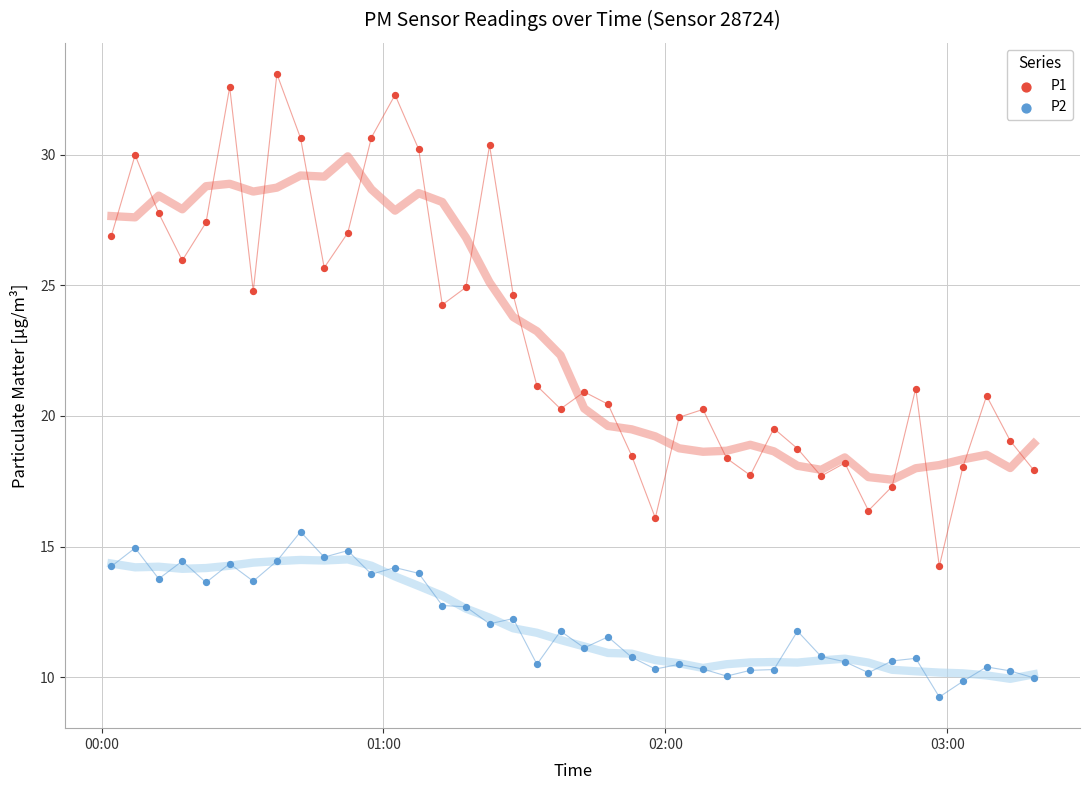

Across all data points, what is the range of Y values (max minus min)?

23.8